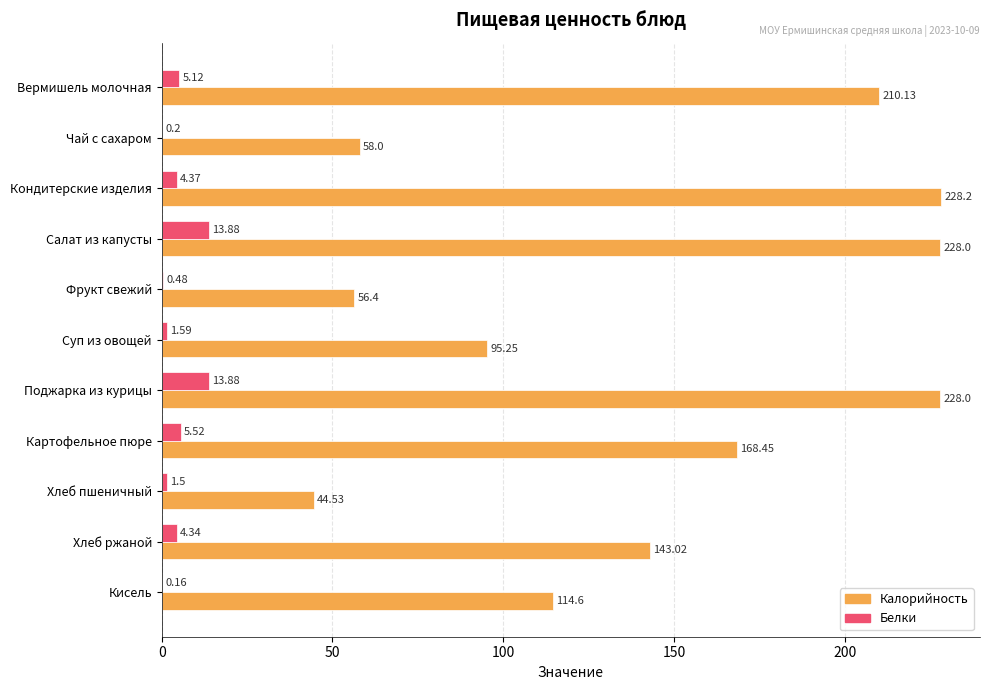

What is the total value across all series at Хлеб пшеничный?

46.0